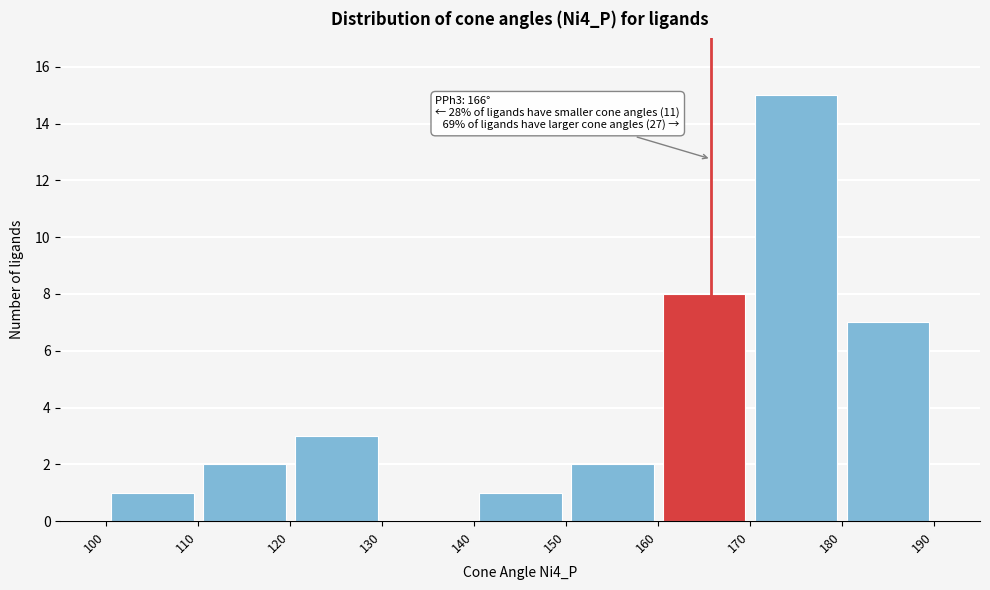

Which range on the x-axis has the tallest bar?

170 to 180